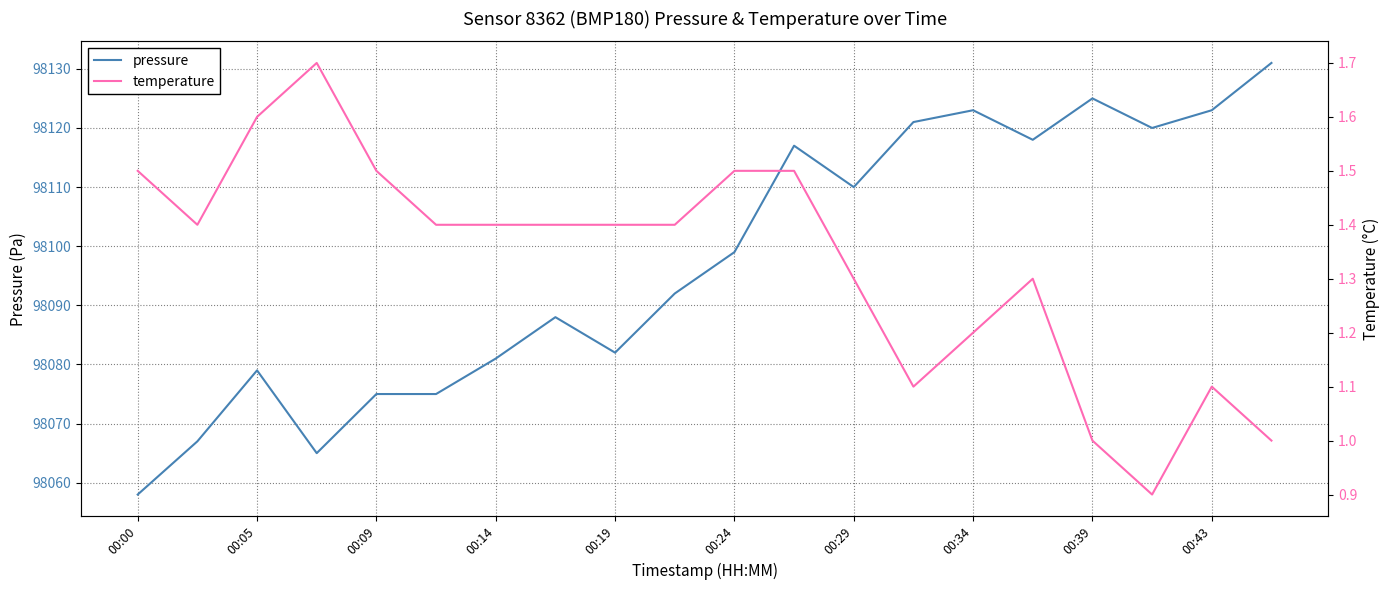

At 00:00, list the series in order from largest to smallest.

pressure, temperature